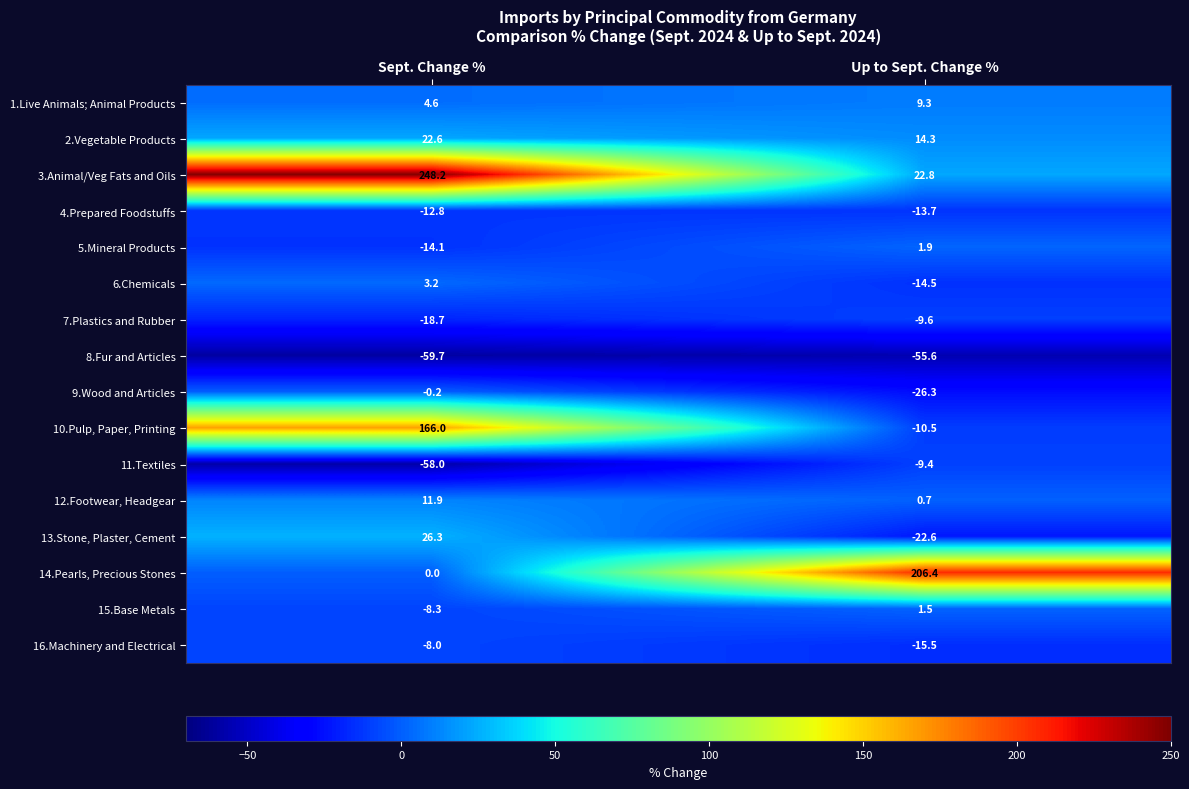

What is the difference between the 4.Prepared Foodstuffs values at Sept. Change % and Up to Sept. Change %?

0.9